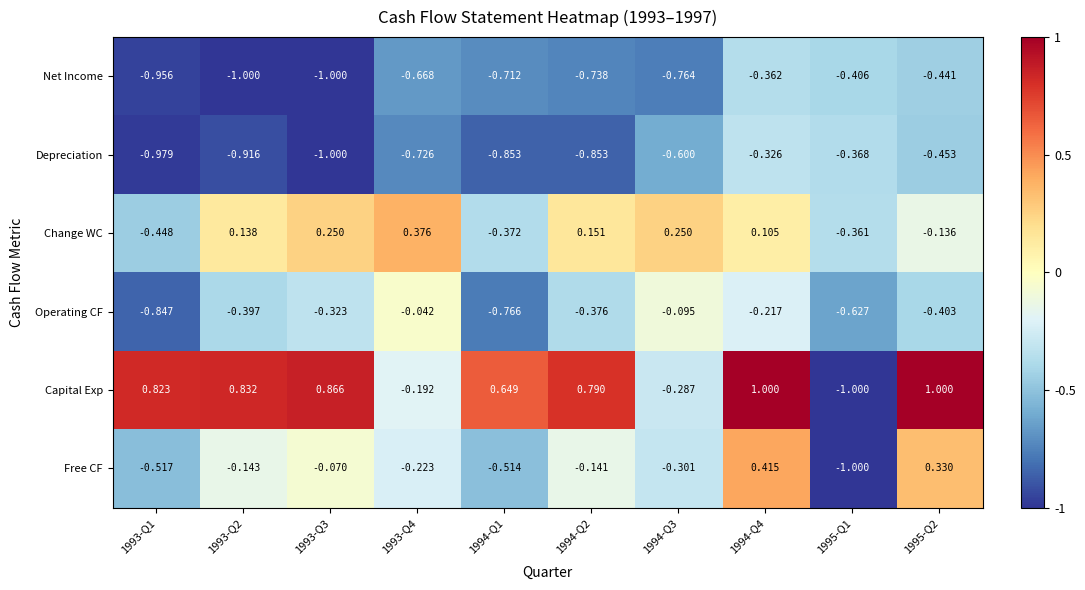

What is the total value across all series at 1993-Q1?

-2.9